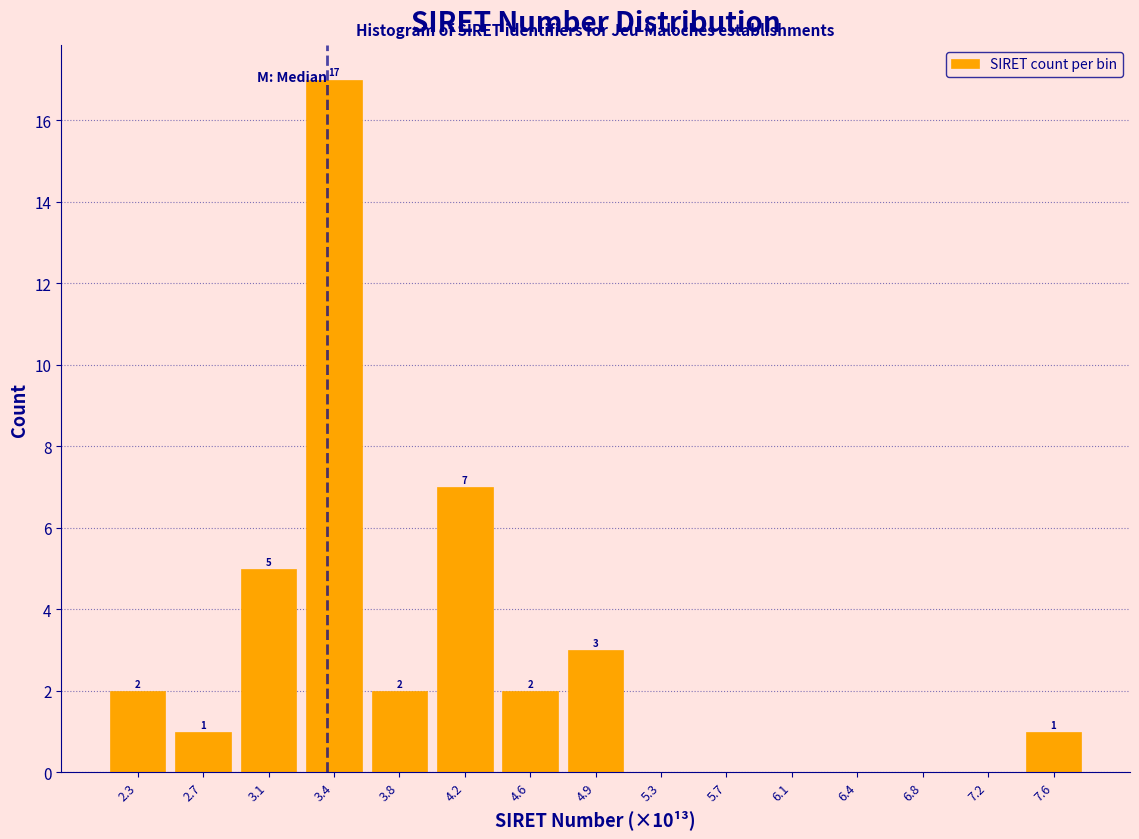

Reading left to right, list all the values displayed in this chart.

2.3=2	2.7=1	3.1=5	3.4=17	3.8=2	4.2=7	4.6=2	4.9=3	5.3=0	5.7=0	6.1=0	6.4=0	6.8=0	7.2=0	7.6=1